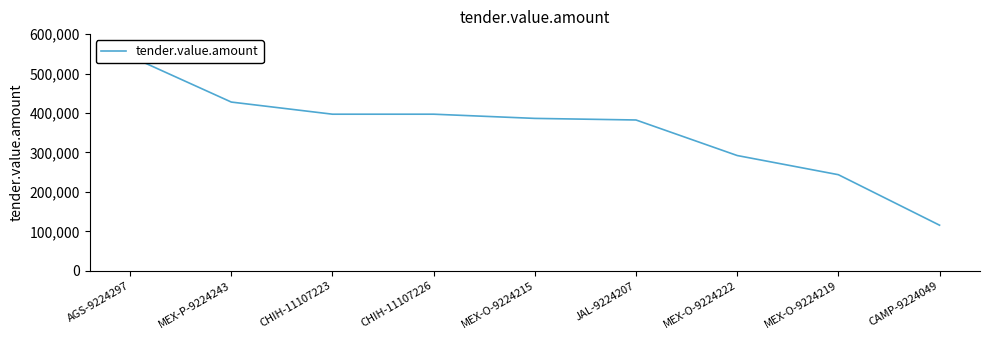

How many lines are shown in the chart?

1